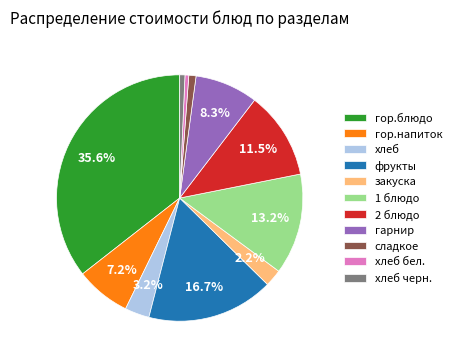

True or false: фрукты accounts for 23% of the total.

False